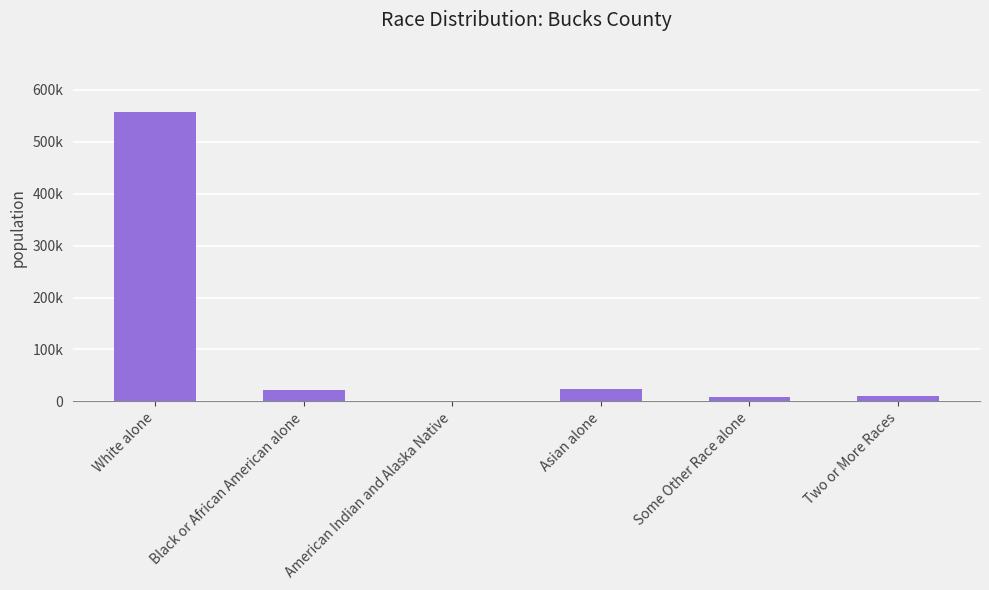

What is the change in value from American Indian and Alaska Native to Some Other Race alone?

+8198